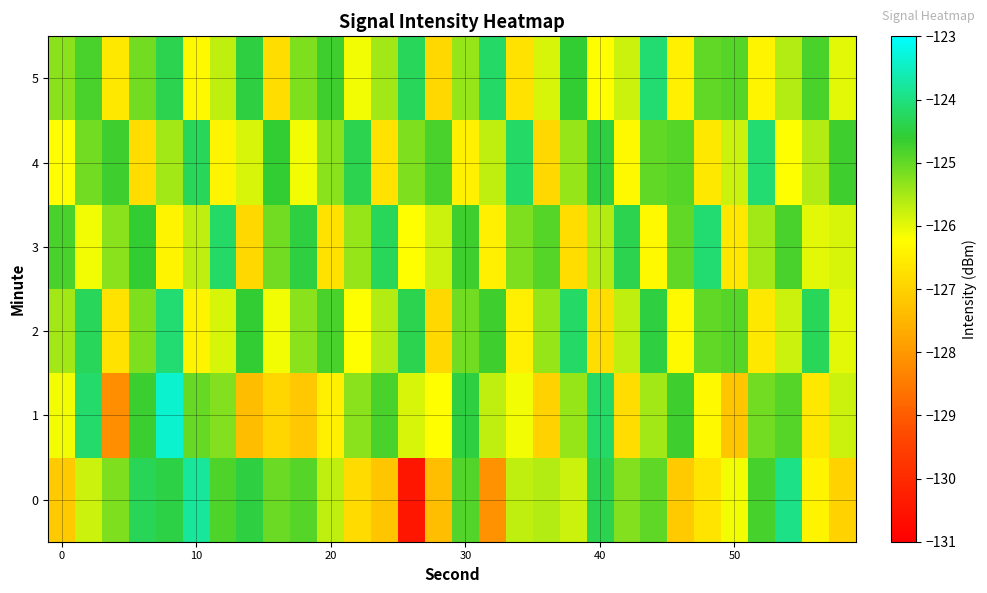

Reading left to right, what are all the values shown in this chart?

0: -127.1	-125.8	-125.2	-124.3	-124.4	-123.8	-124.8	-124.5	-125.0	-124.9	-125.7	-126.8	-127.2	-130.5	-127.3	-124.9	-128.1	-125.7	-125.6	-125.8	-124.4	-125.2	-124.9	-127.1	-126.7	-126.1	-124.8	-124.0	-126.4	-127.0
1: -126.1	-124.2	-128.2	-124.7	-123.4	-125.0	-125.2	-127.4	-126.9	-127.2	-126.5	-125.3	-124.8	-125.9	-126.2	-124.5	-125.7	-126.1	-127.0	-125.4	-124.2	-126.8	-125.5	-124.7	-126.3	-127.2	-125.1	-124.9	-126.6	-125.8
2: -125.5	-124.3	-126.7	-125.2	-124.1	-126.4	-125.9	-124.6	-126.1	-125.3	-124.8	-126.2	-125.6	-124.4	-126.9	-125.1	-124.7	-126.5	-125.4	-124.2	-126.8	-125.7	-124.5	-126.3	-125.0	-124.9	-126.6	-125.8	-124.3	-126.0
3: -124.8	-126.1	-125.3	-124.6	-126.4	-125.7	-124.2	-126.9	-125.1	-124.5	-126.7	-125.4	-124.3	-126.2	-125.8	-124.7	-126.5	-125.2	-124.9	-126.8	-125.6	-124.4	-126.3	-125.0	-124.1	-126.6	-125.5	-124.8	-126.0	-125.9
4: -126.2	-125.1	-124.7	-126.8	-125.5	-124.3	-126.4	-125.9	-124.6	-126.1	-125.3	-124.4	-126.7	-125.2	-124.8	-126.5	-125.7	-124.2	-126.9	-125.4	-124.5	-126.3	-125.0	-124.9	-126.6	-125.8	-124.1	-126.2	-125.6	-124.7
5: -125.3	-124.8	-126.6	-125.1	-124.4	-126.3	-125.7	-124.5	-126.8	-125.2	-124.7	-126.1	-125.5	-124.3	-126.9	-125.4	-124.2	-126.7	-125.9	-124.6	-126.2	-125.8	-124.1	-126.5	-125.0	-124.9	-126.4	-125.6	-124.8	-126.0